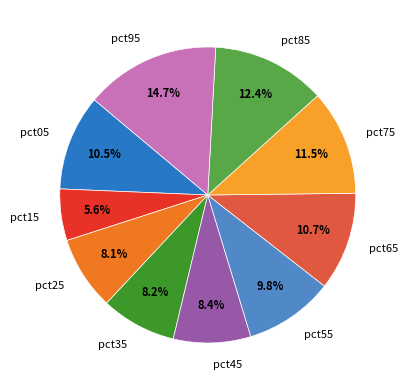

How many segments does this pie chart have?

10